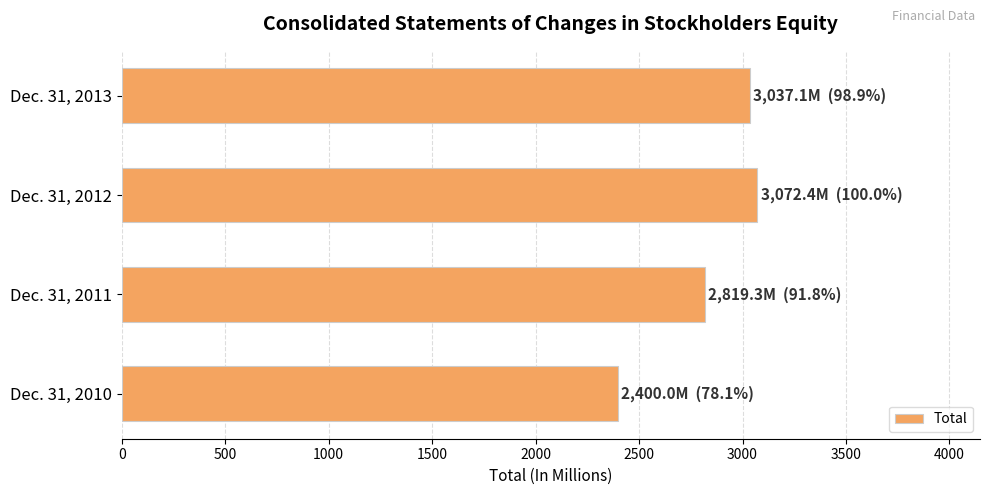

Is it true that the value at Dec. 31, 2012 is 3072.4?

True